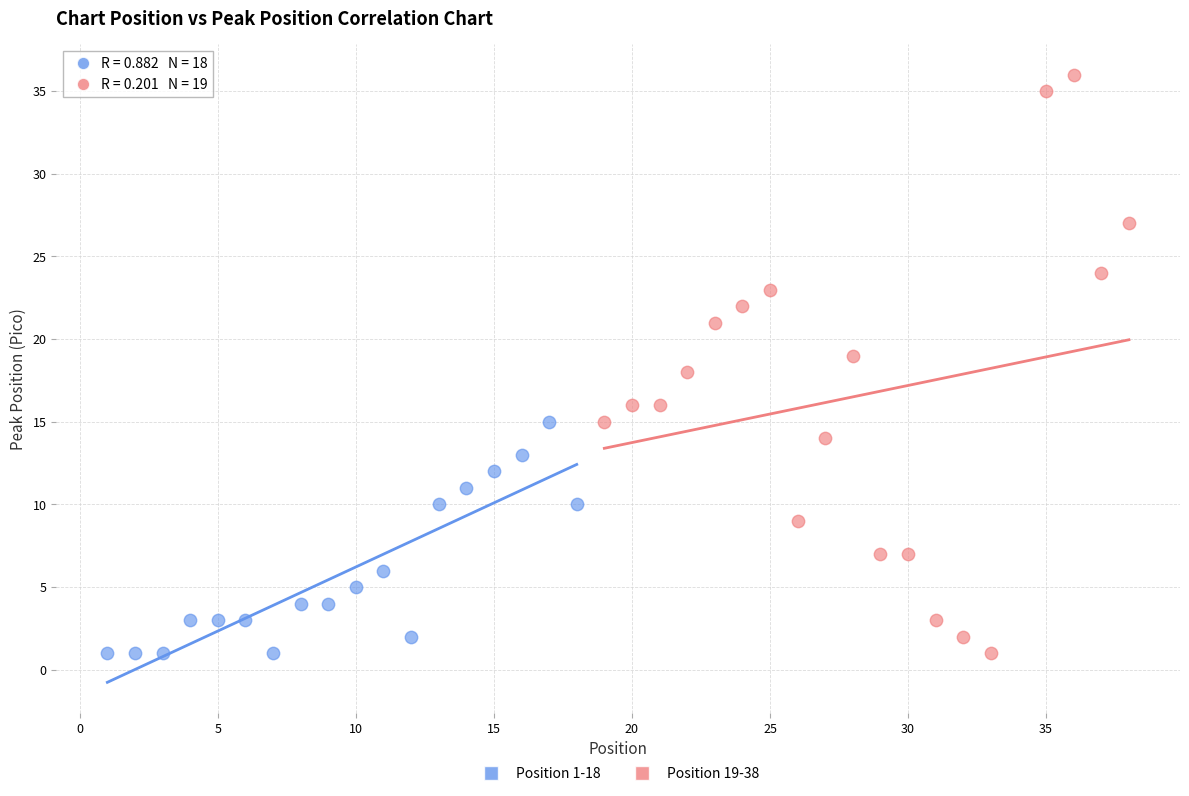

Which series has the widest spread of Y values?

Position 19-38